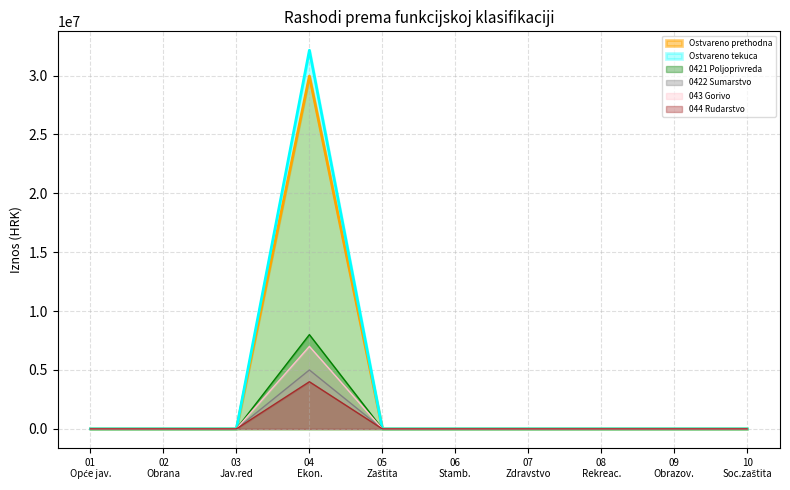

Which category has the highest value in the Ostvareno prethodna series?

04
Ekon.